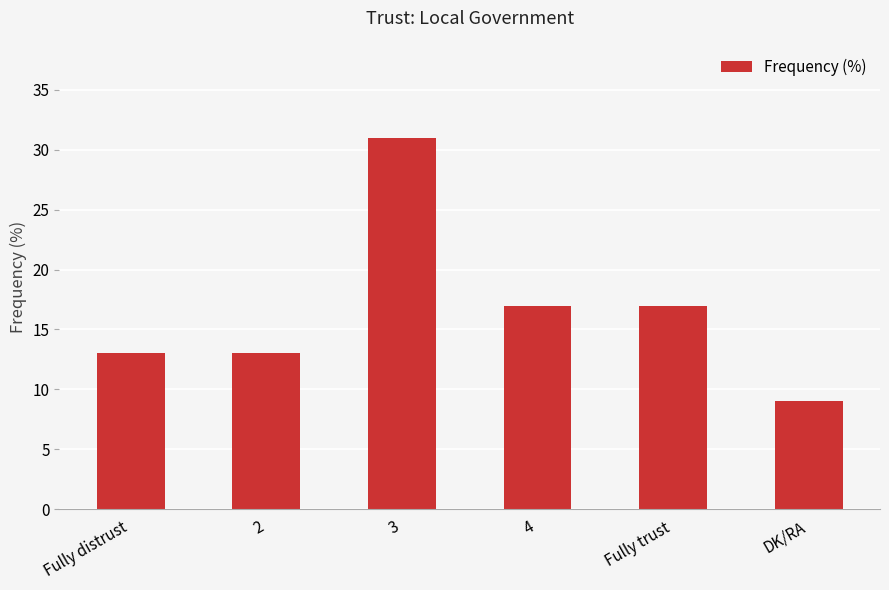

Approximately how many times larger is the value at 2 compared to 3?

0.4